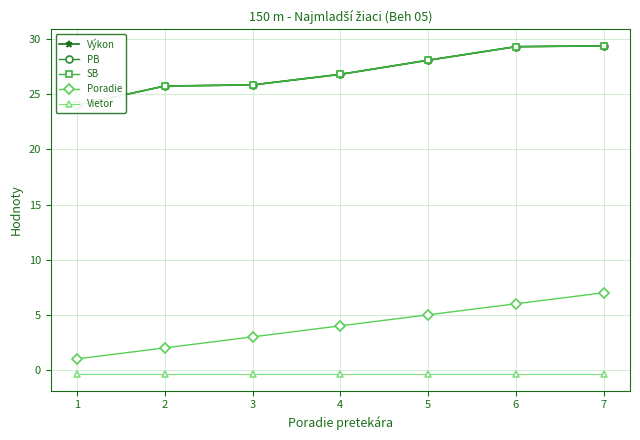

Which category has the lowest value in the Poradie series?

1